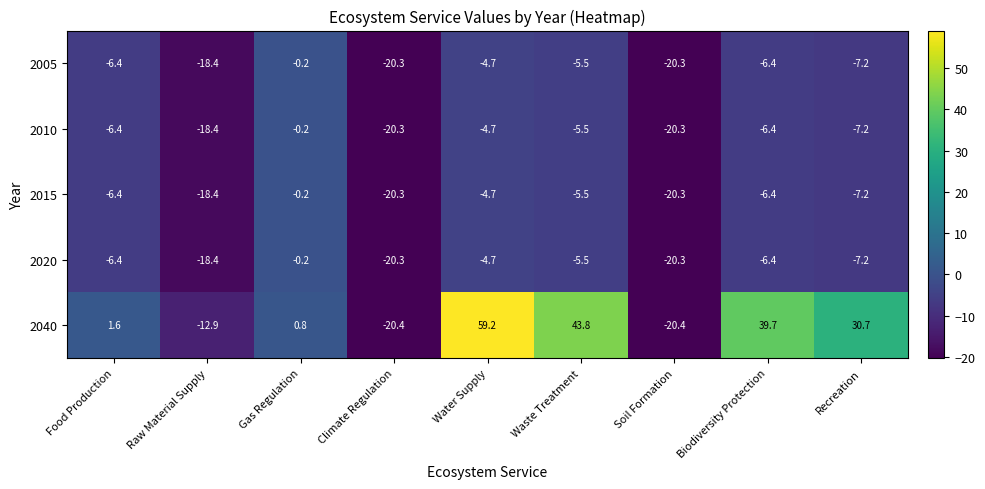

True or false: 2020 has a value of -0.2 at Gas Regulation.

True